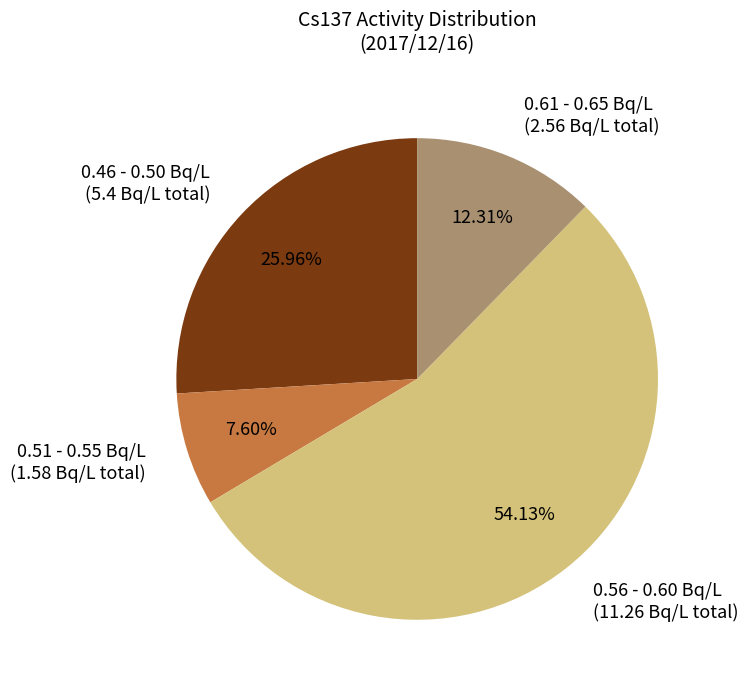

Does any single category account for the majority?

Yes